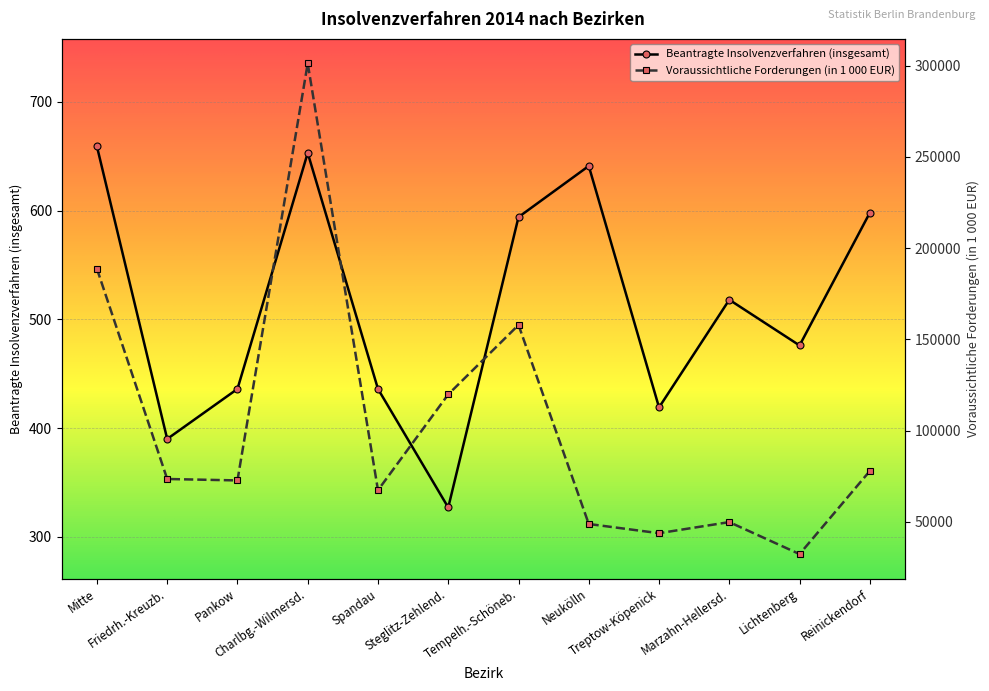

What is the sum of all Voraussichtliche Forderungen (in 1000) values?

1233393